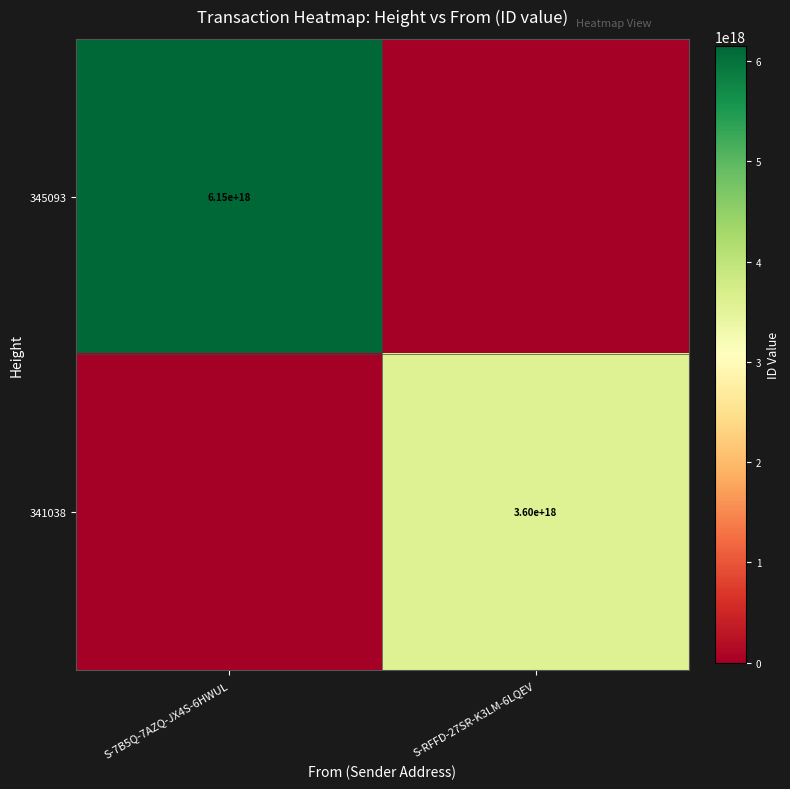

Which has a higher value, S-RFFD-27SR-K3LM-6LQEV or S-7B5Q-7AZQ-JX4S-6HWUL?

S-7B5Q-7AZQ-JX4S-6HWUL